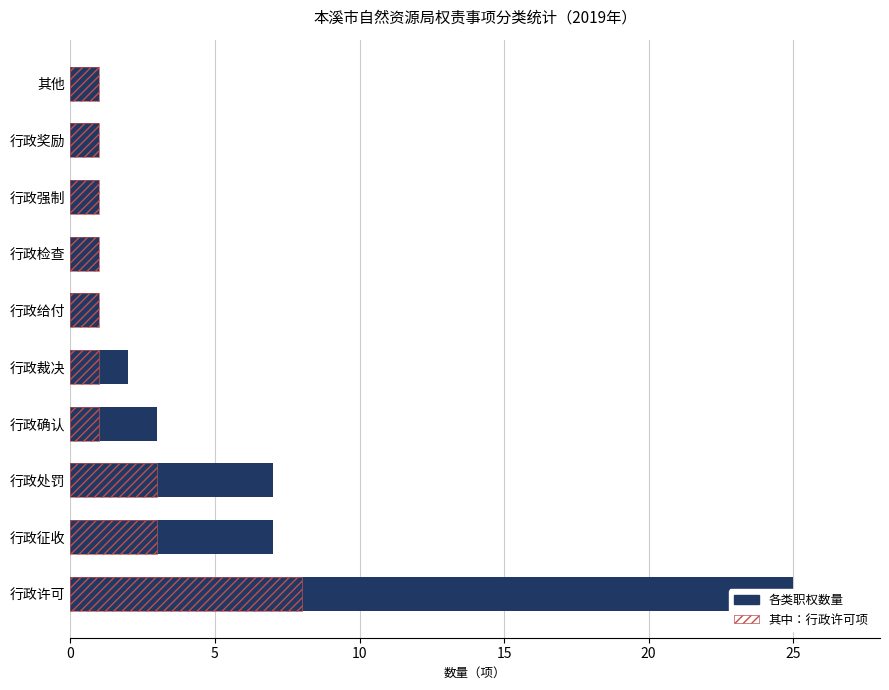

How many bars are there in each group?

2